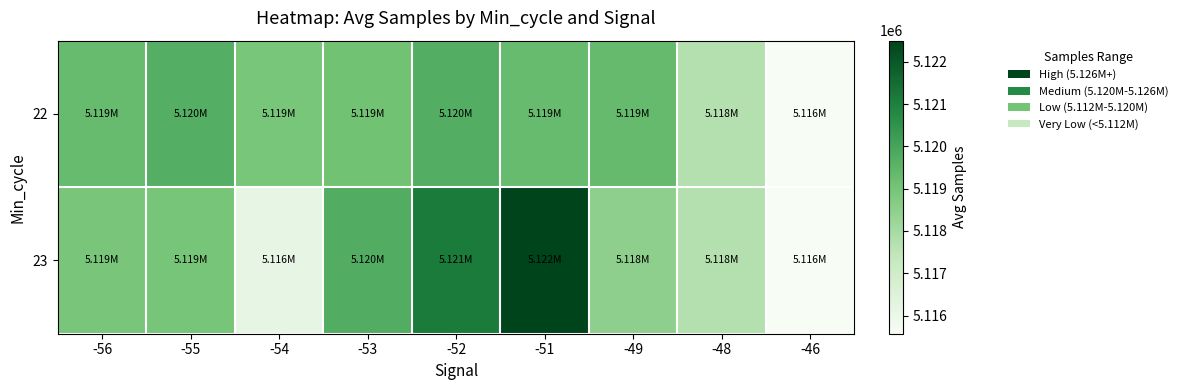

At which category is the sum across all series the highest?

-51